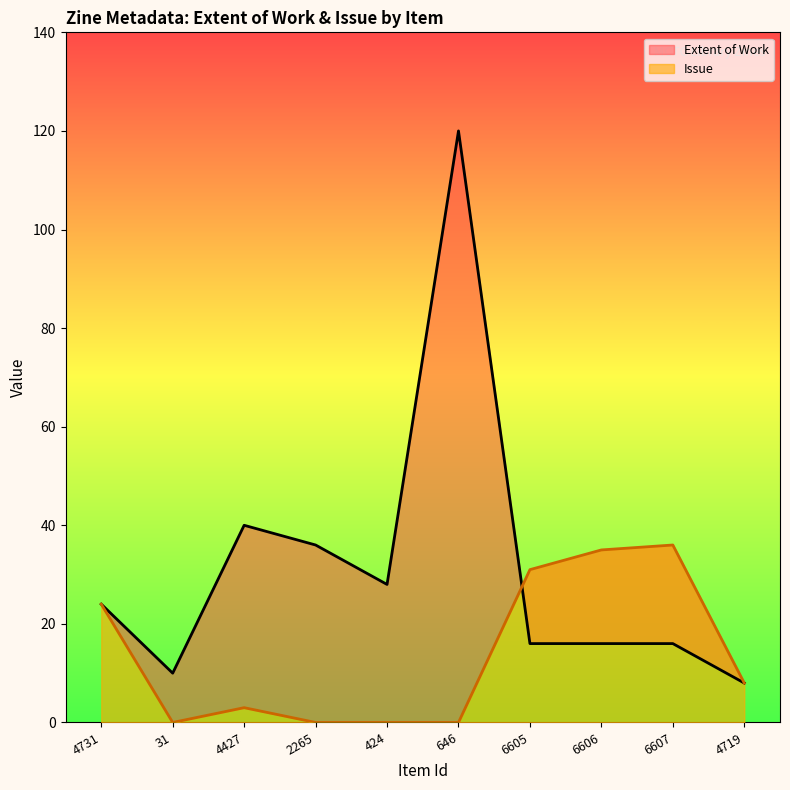

What is the sum of all Extent of Work values?

314